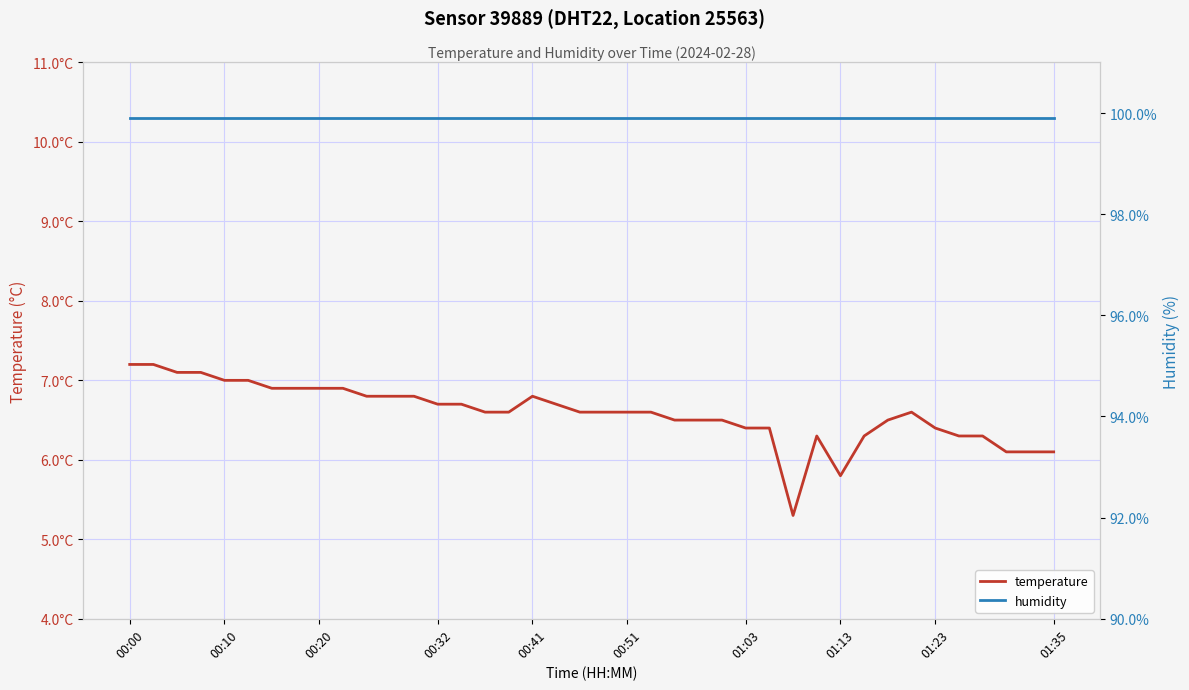

What is the sum of the temperature values at 15 and 12?

13.4